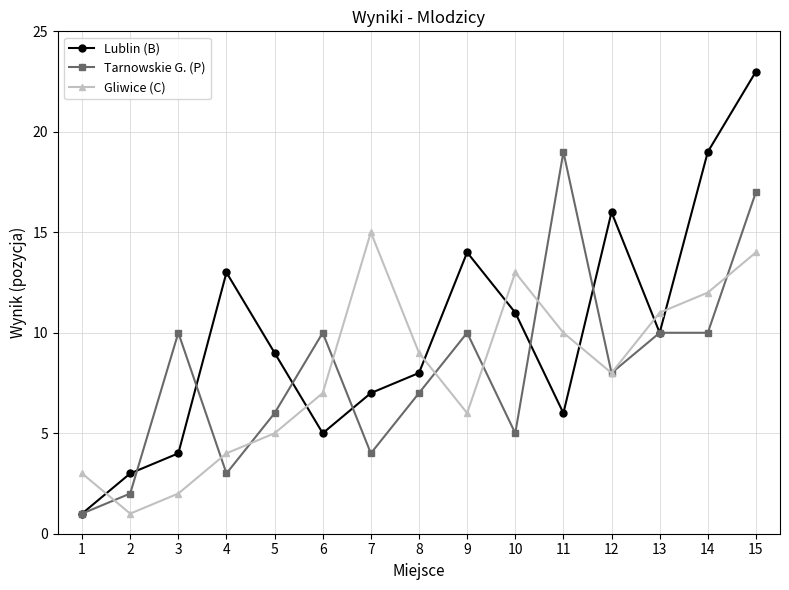

What is the average value of the Tarnowskie G. (P) series?

8